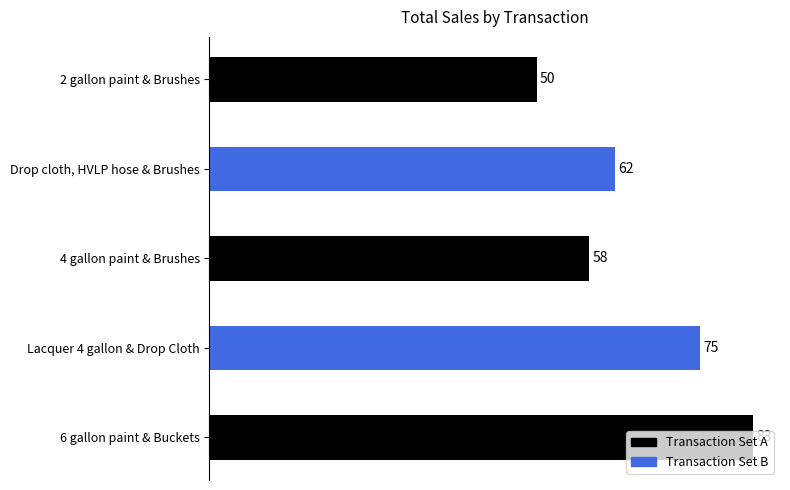

Which label corresponds to the largest value in the chart?

6 gallon paint & Buckets